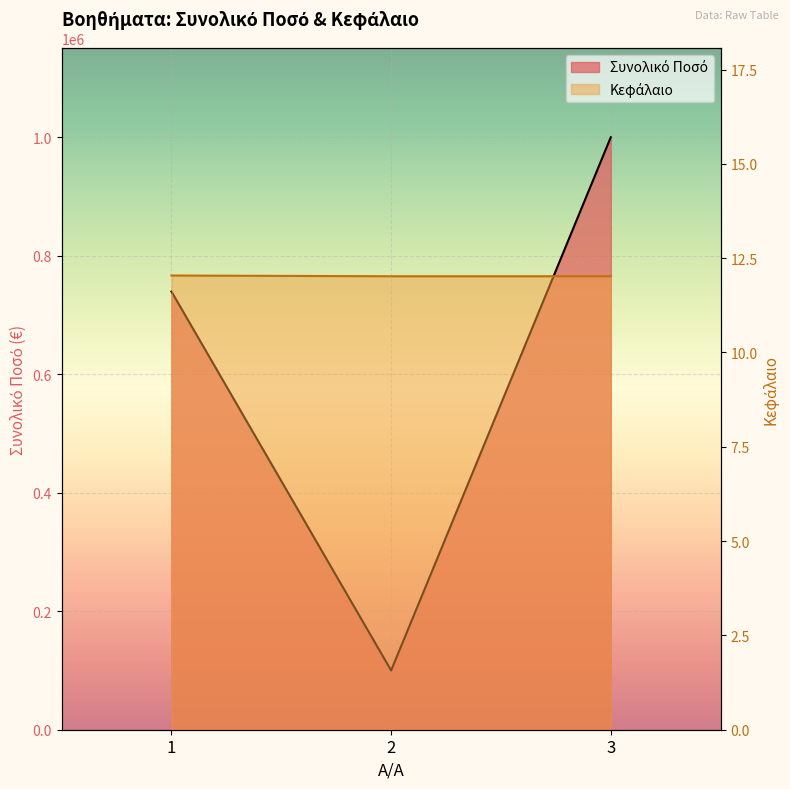

What is the difference between the Συνολικό Ποσό values at 1 and 3?

260400.0